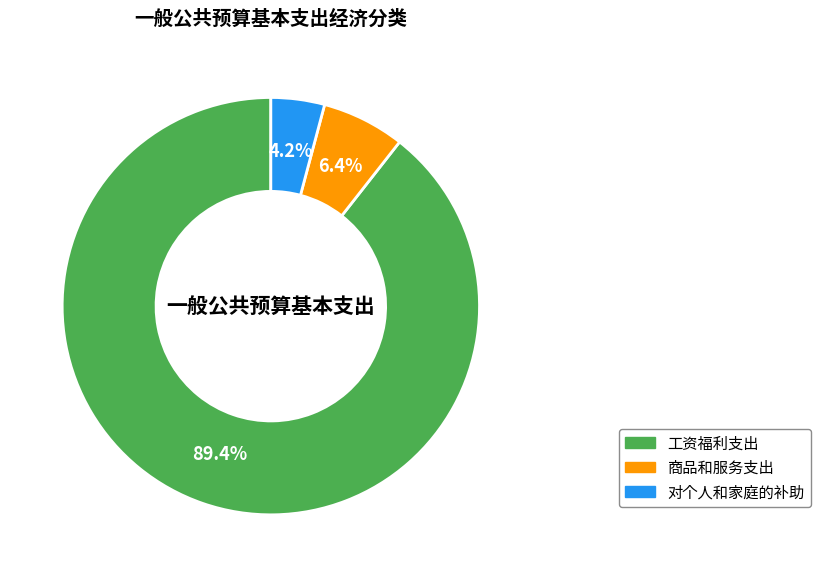

Is there any slice that represents more than half of the pie?

Yes